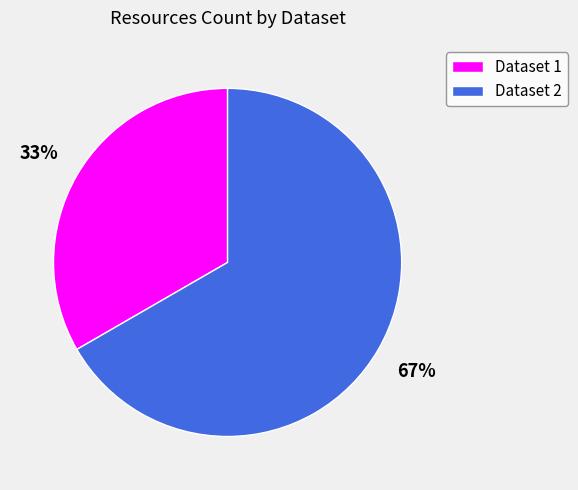

Count the number of slices in the pie.

2